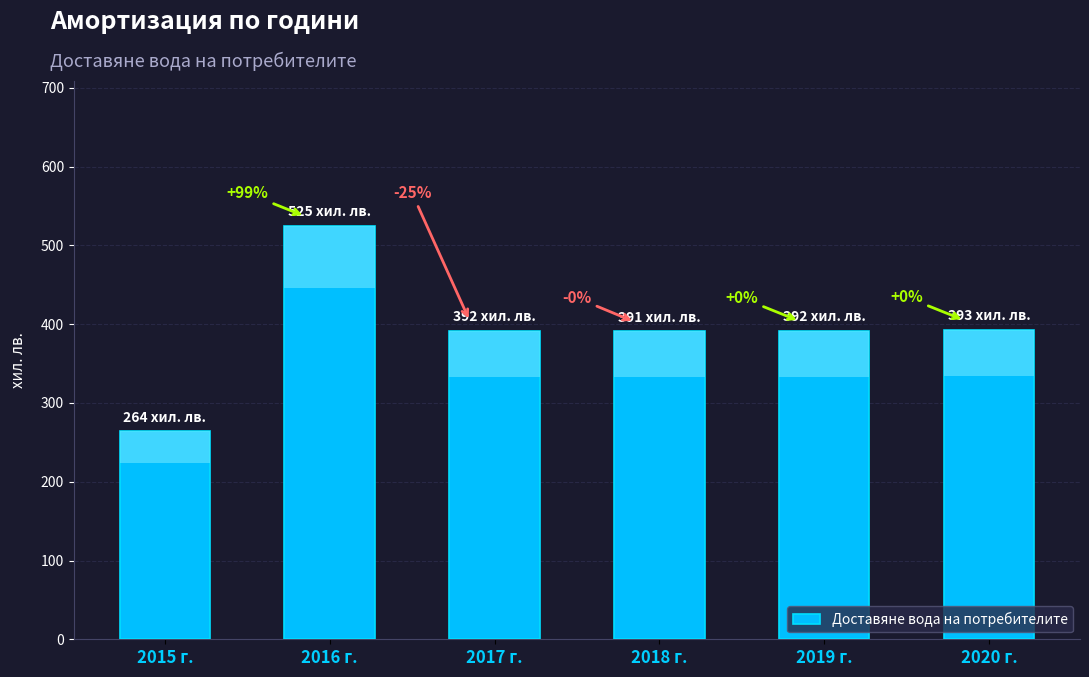

What is the difference between the maximum and minimum values?

261